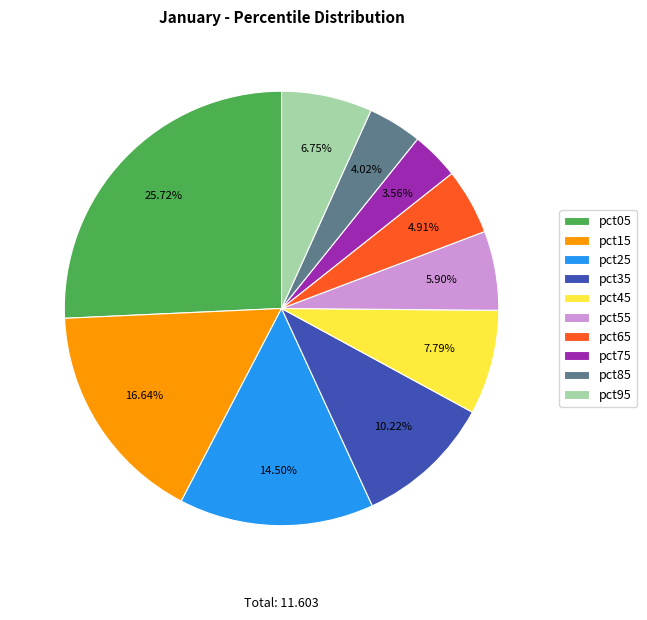

How many segments does this pie chart have?

10